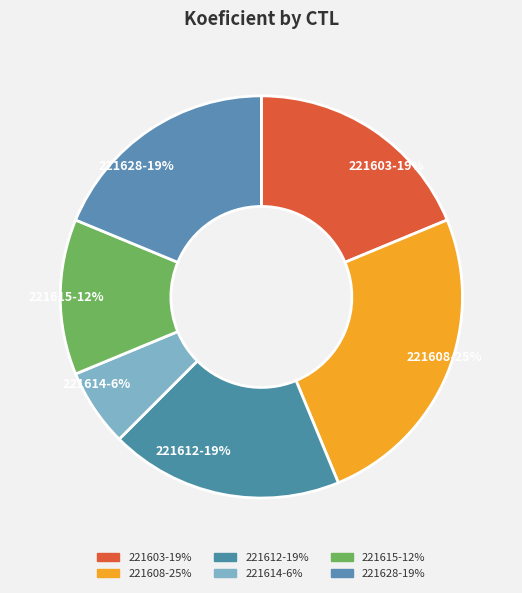

To the nearest percent, what portion does 221614 represent?

6%